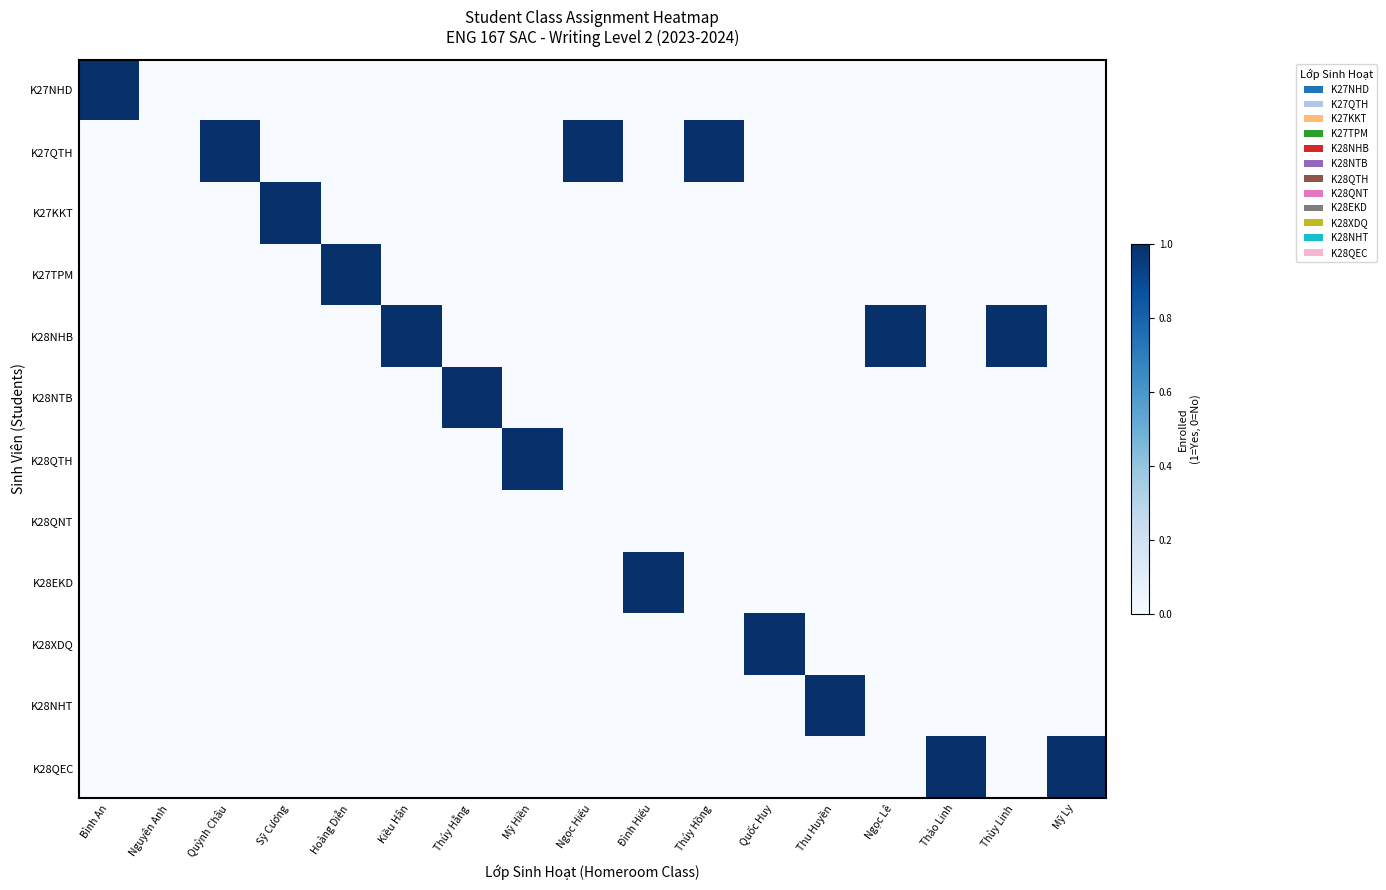

Which has a higher value, Thu Huyền or Đình Hiếu?

Thu Huyền